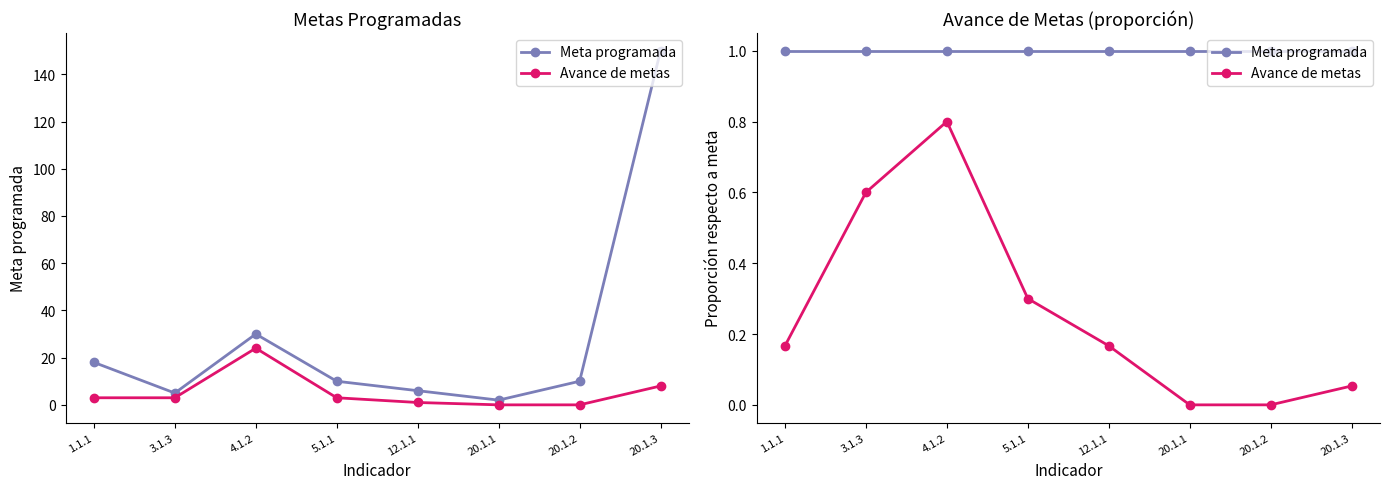

True or false: Avance de metas has a value of 0.0 at 20.1.1.

True